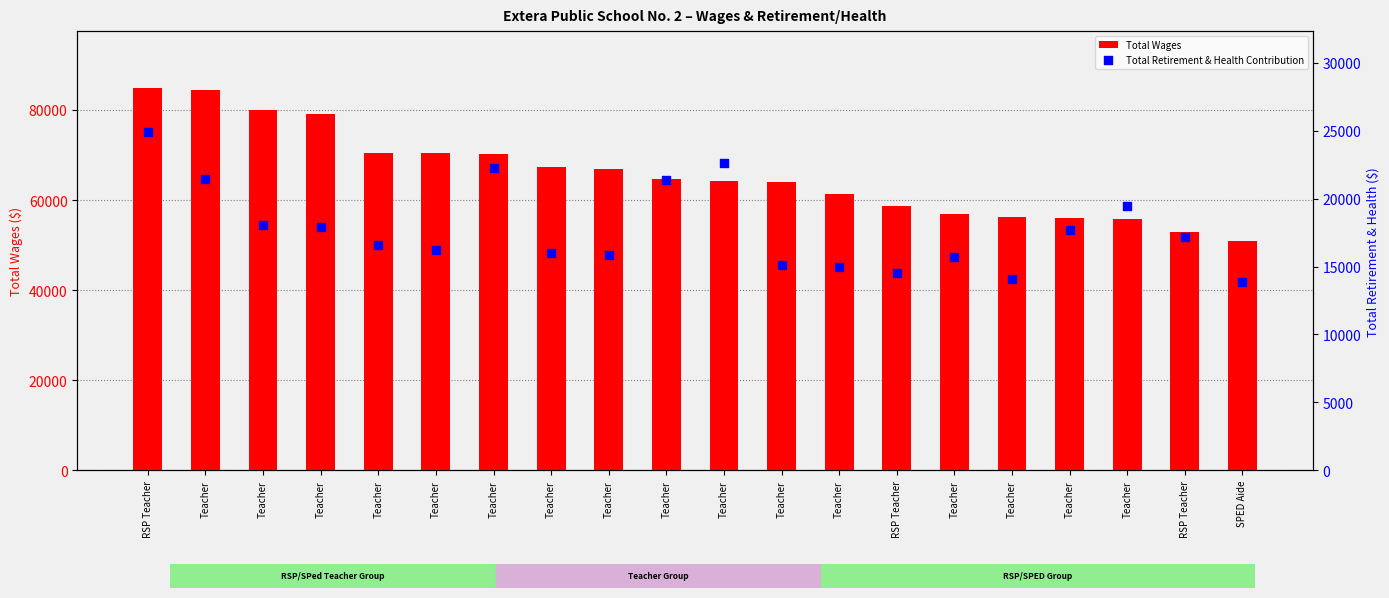

Which series has the largest Y range (max minus min)?

Total Wages